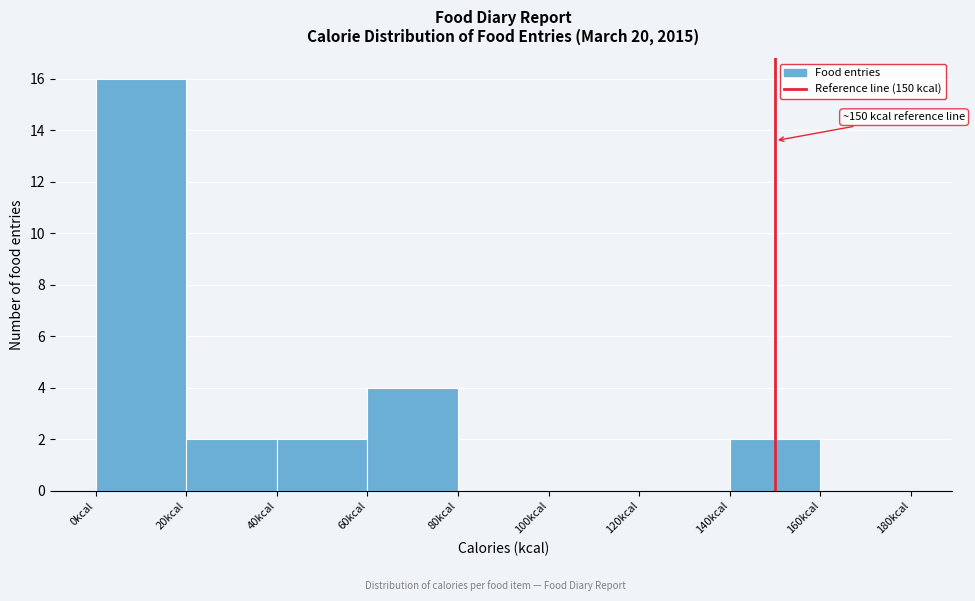

Which range on the x-axis has the tallest bar?

0 to 20